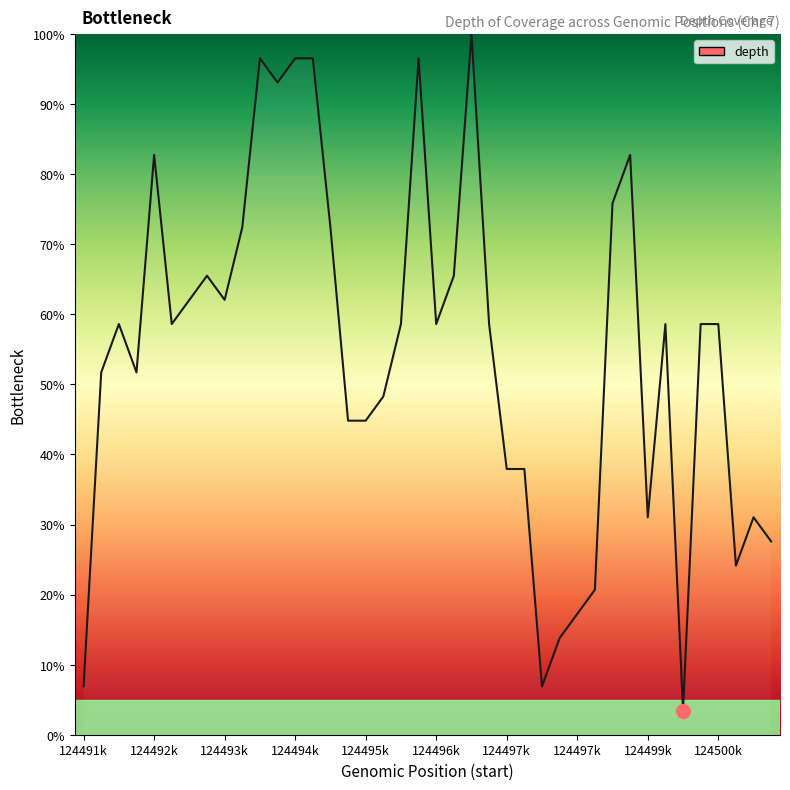

What is the smallest value displayed?

3.4